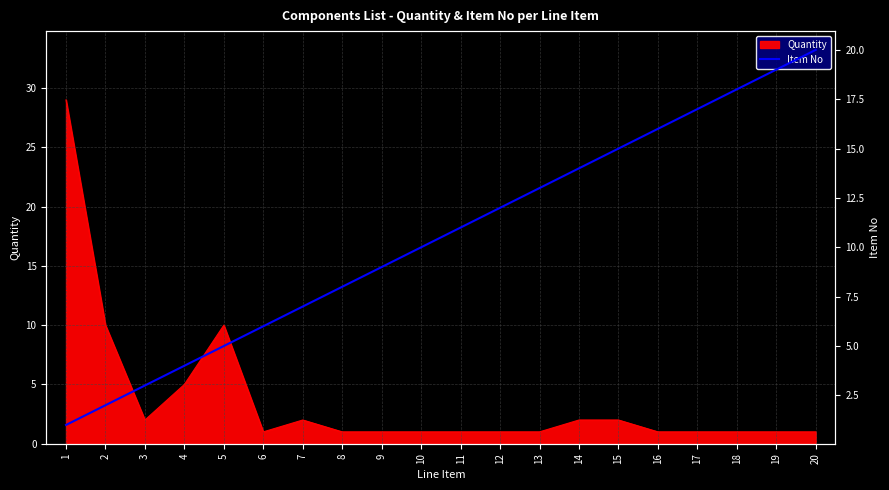

At which category does the chart reach its minimum across all series?

1